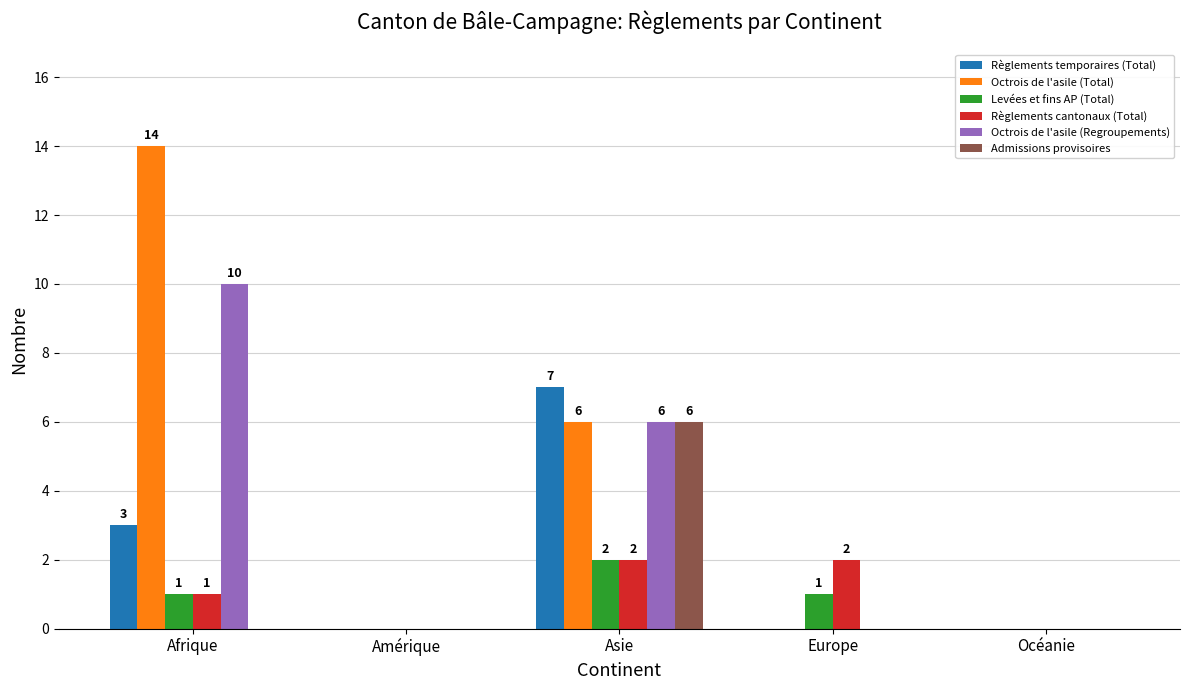

Reading right to left, transcribe all the data shown in this chart.

Règlements temporaires (Total): Océanie=0	Europe=0	Asie=7	Amérique=0	Afrique=3
Octrois de l'asile (Total): Océanie=0	Europe=0	Asie=6	Amérique=0	Afrique=14
Levées et fins AP (Total): Océanie=0	Europe=1	Asie=2	Amérique=0	Afrique=1
Règlements cantonaux (Total): Océanie=0	Europe=2	Asie=2	Amérique=0	Afrique=1
Octrois de l'asile (Regroupements): Océanie=0	Europe=0	Asie=6	Amérique=0	Afrique=10
Admissions provisoires: Océanie=0	Europe=0	Asie=6	Amérique=0	Afrique=0